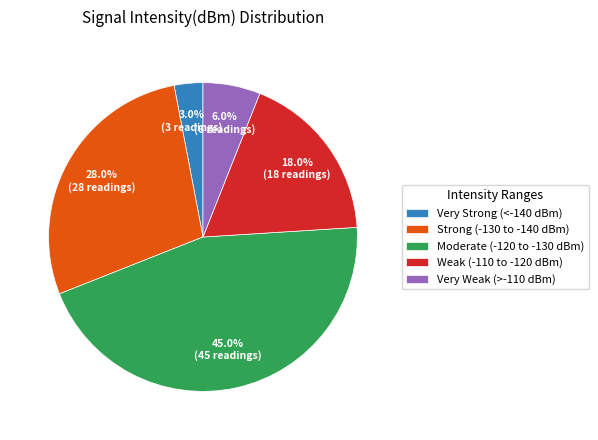

How many slices are in this pie chart?

5